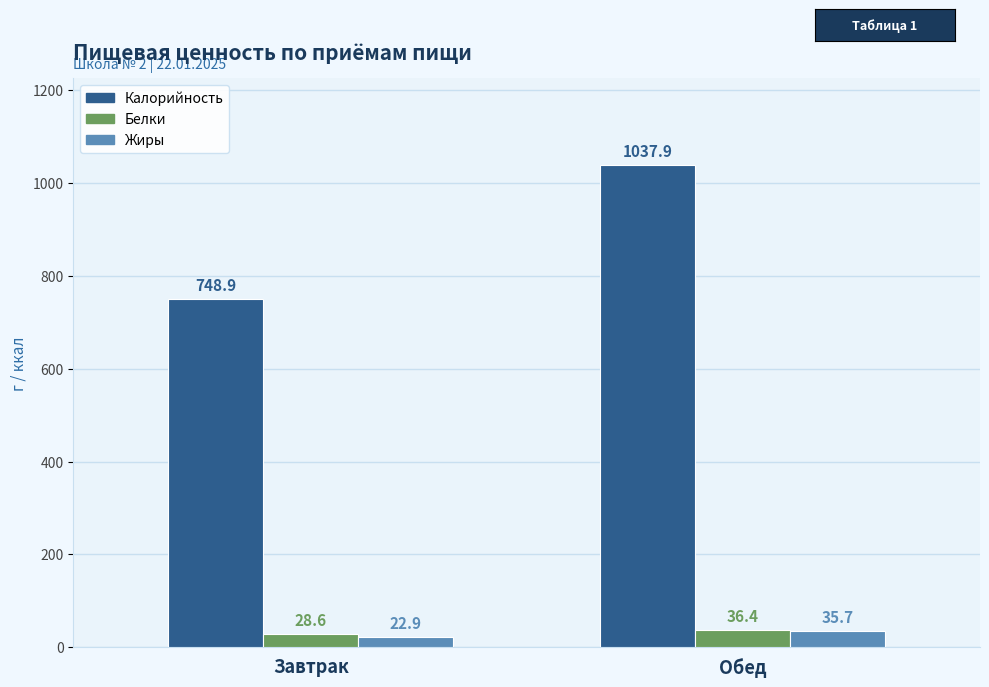

What is the label of the 1st bar from the left?

Завтрак